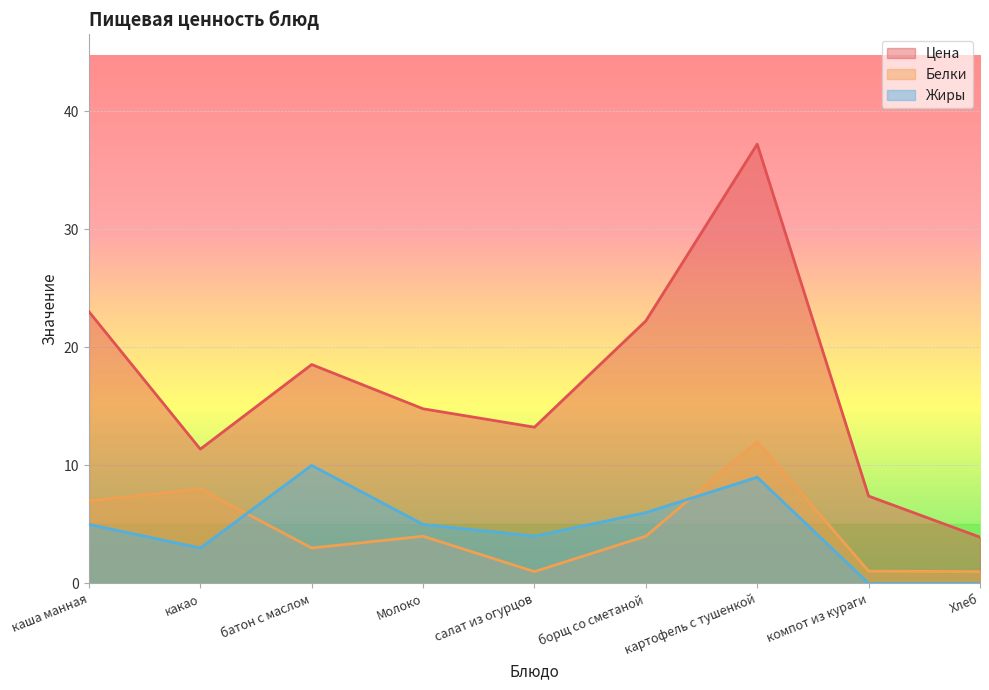

At how many categories does at least one series exceed 7?

8